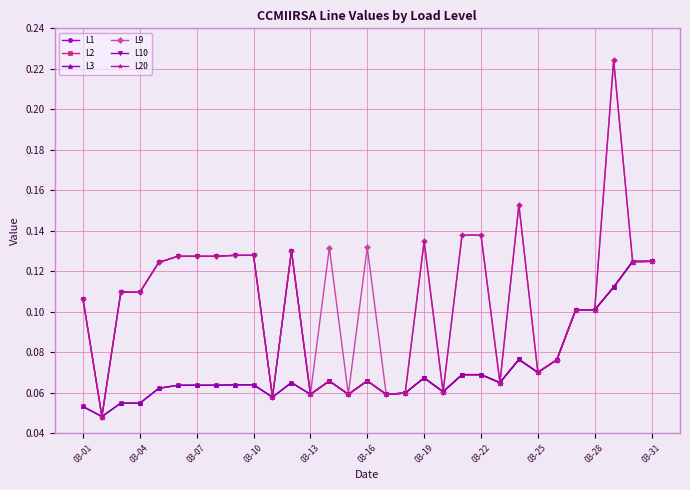

Does the chart have visible grid lines?

Yes